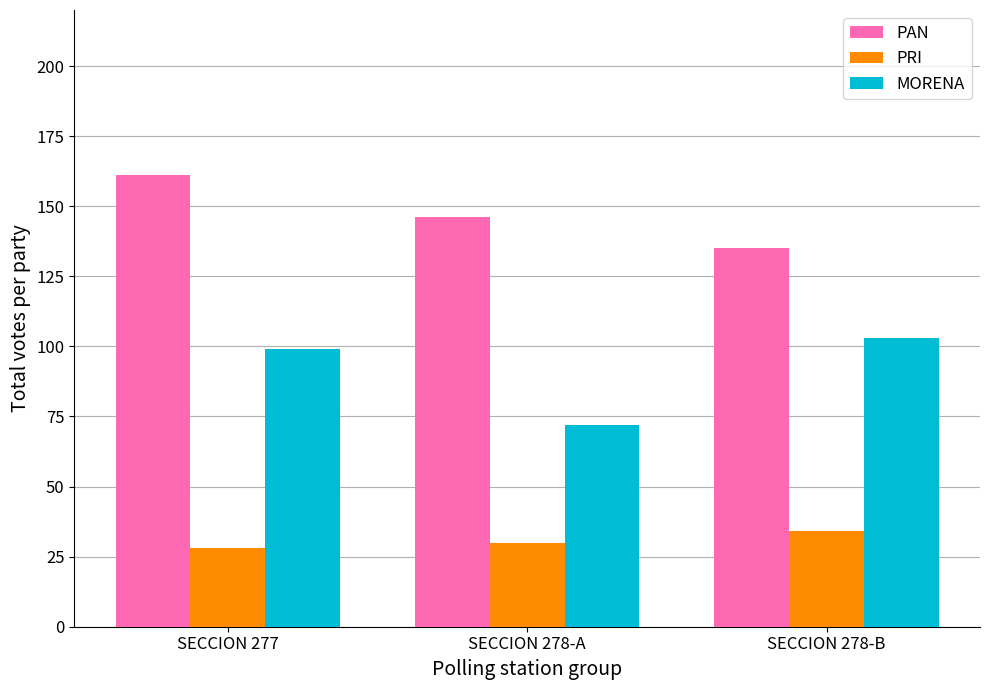

At which label does PAN first exceed 146?

SECCION 277